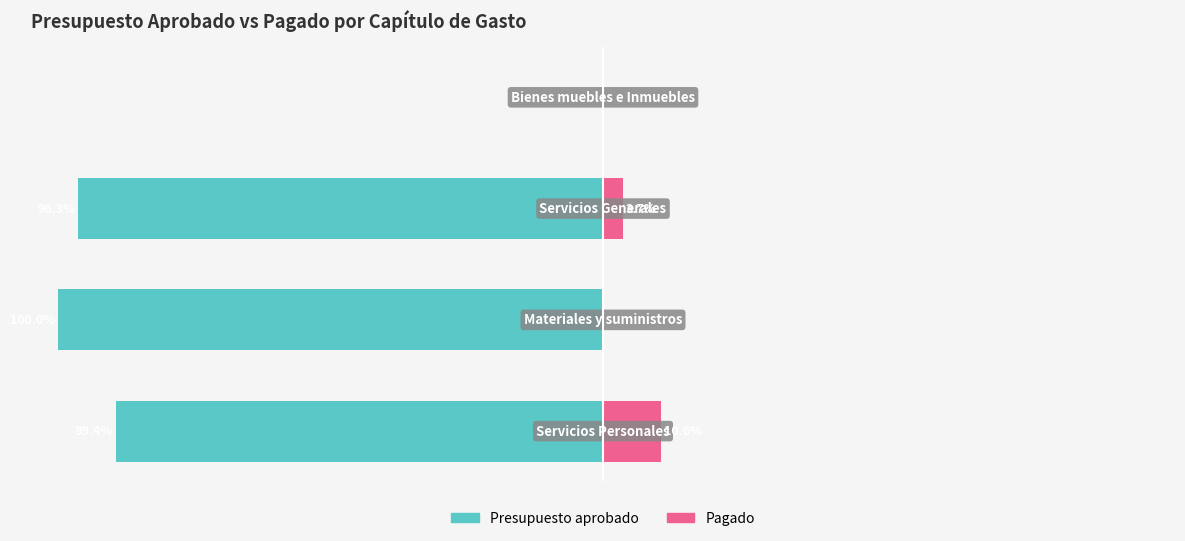

What are all the series names shown in the legend?

Presupuesto aprobado, Pagado